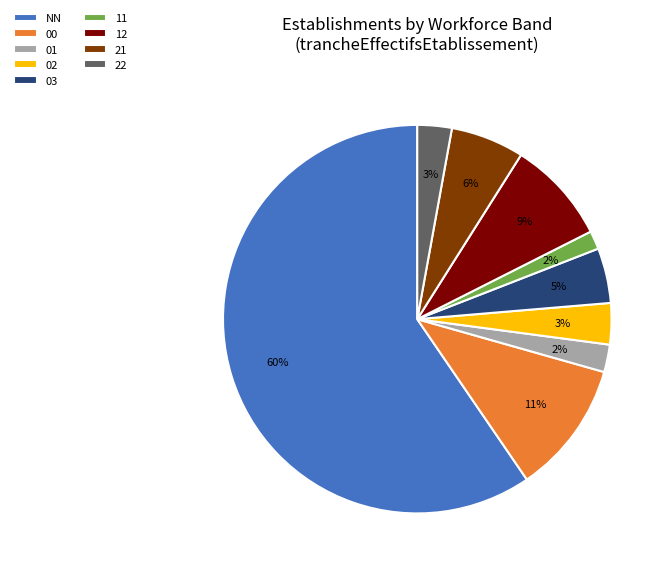

Which category accounts for the majority?

NN